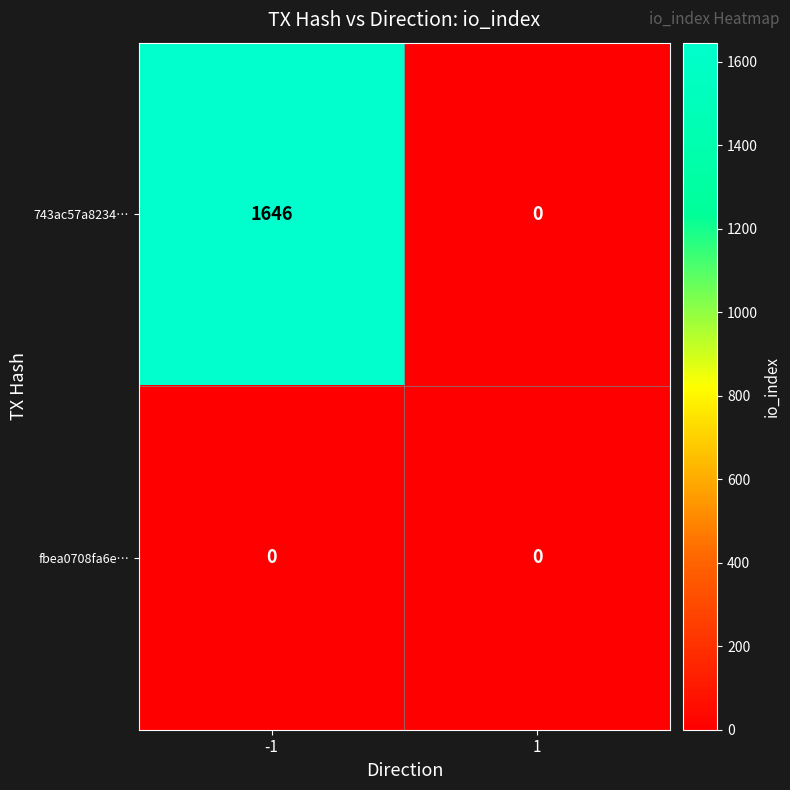

Is it true that fbea0708fa6e… equals 0 at 1?

True